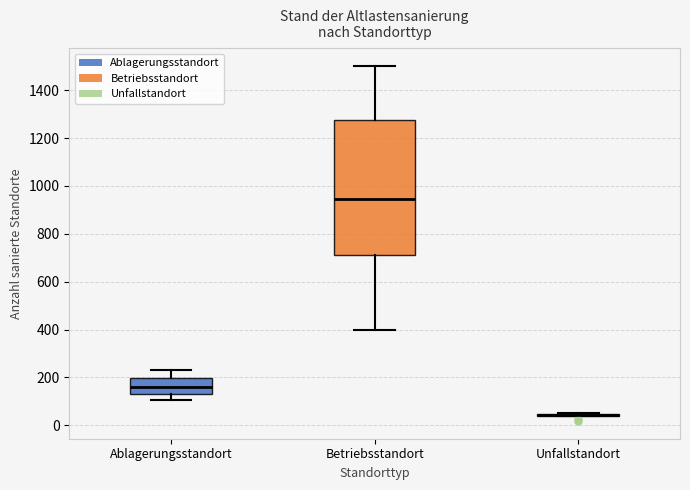

Reading left to right, transcribe this box plot: for each box, give where its median line is, the range the box spans, and where its two whiskers end, as read against the y-axis. The values are not printed on the chart, so give them approximately, as read against the axis.

Ablagerungsstandort: median 160, box 140 to 200, whiskers 100 to 240
Betriebsstandort: median 940, box 720 to 1280, whiskers 400 to 1500
Unfallstandort: box collapsed to a line at 40, whiskers 40 to 60